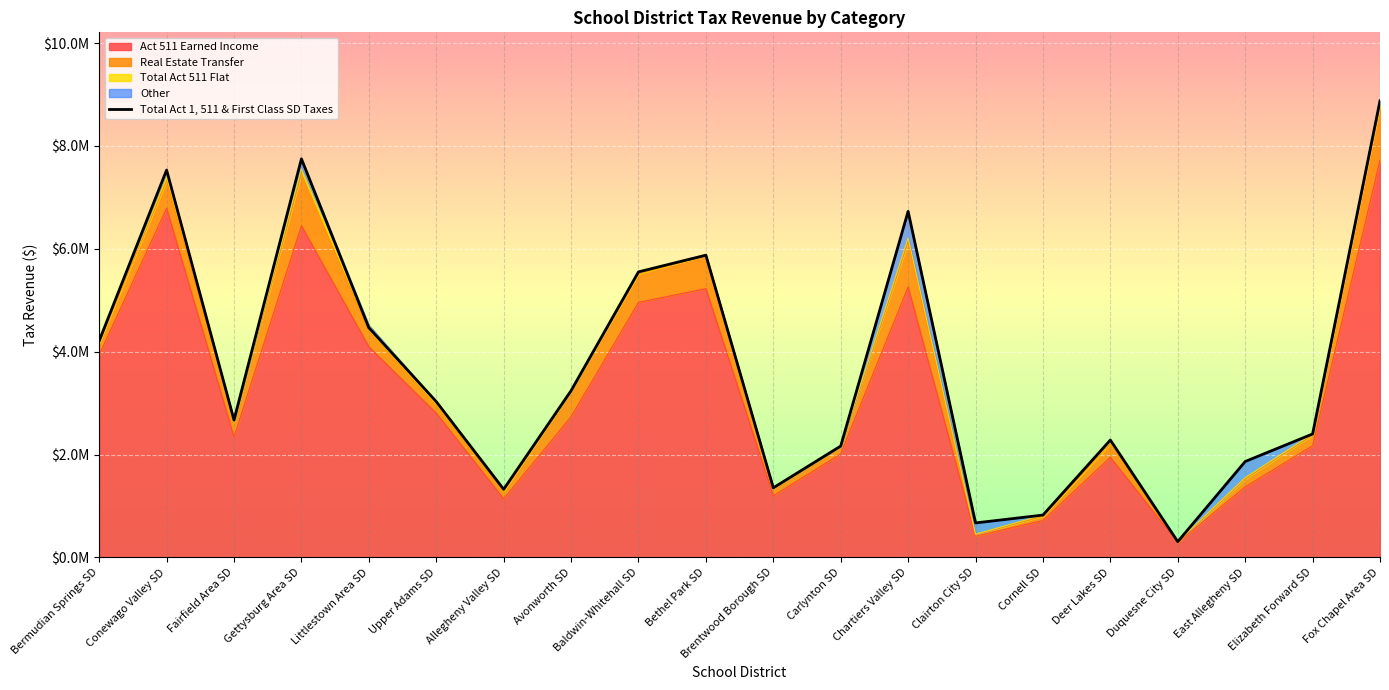

How many lines are shown in the chart?

1